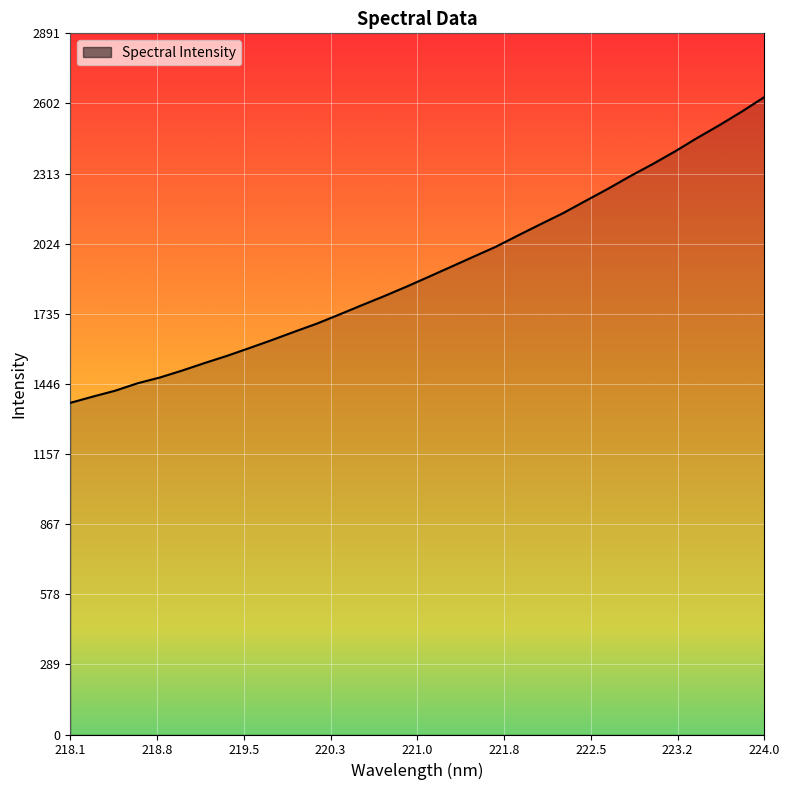

What is the difference between the second highest and second lowest values?

1175.9